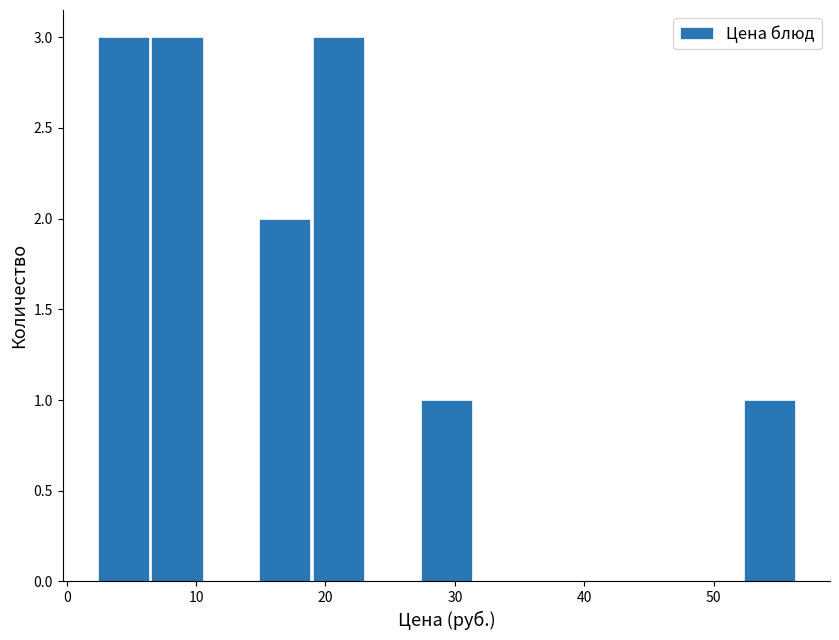

Reading left to right, transcribe this chart: for each bar, give the range it covers on the x-axis and its height. Neither the bar edges nor the heights are printed on the chart, so give them approximately, as read against the axes.

2 to 6: 3
6 to 11: 3
11 to 15: 0
15 to 19: 2
19 to 23: 3
23 to 27: 0
27 to 31: 1
31 to 36: 0
36 to 40: 0
40 to 44: 0
44 to 48: 0
48 to 52: 0
52 to 56: 1